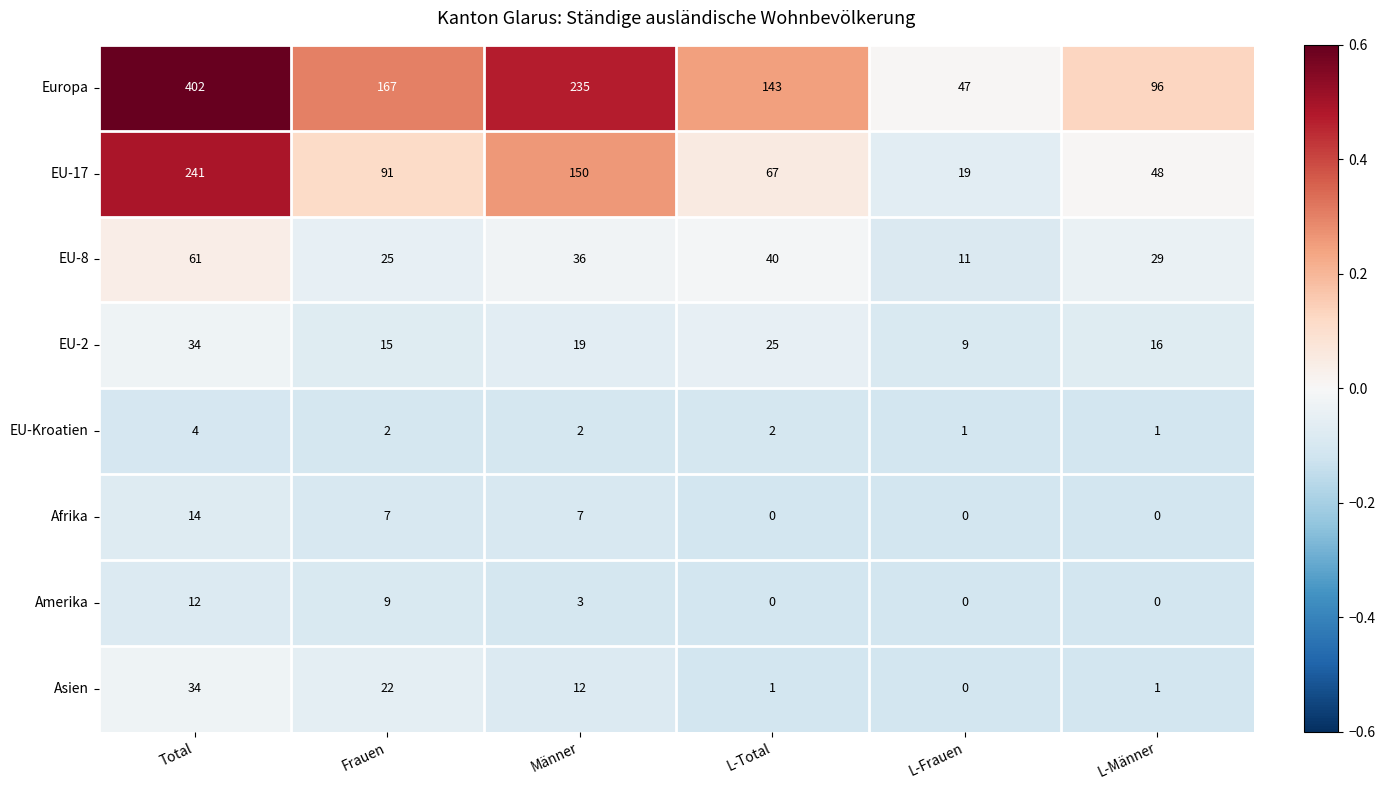

What is the total value across all series at L-Total?

278